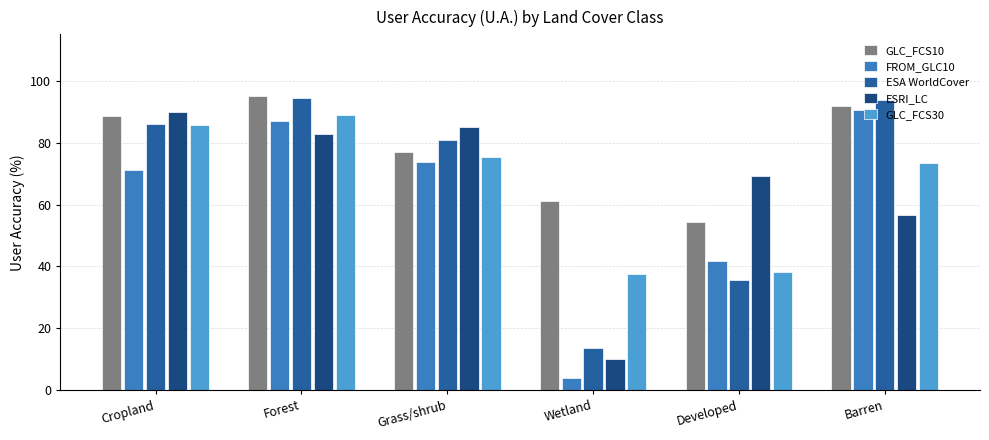

Count the number of categories in the chart.

6